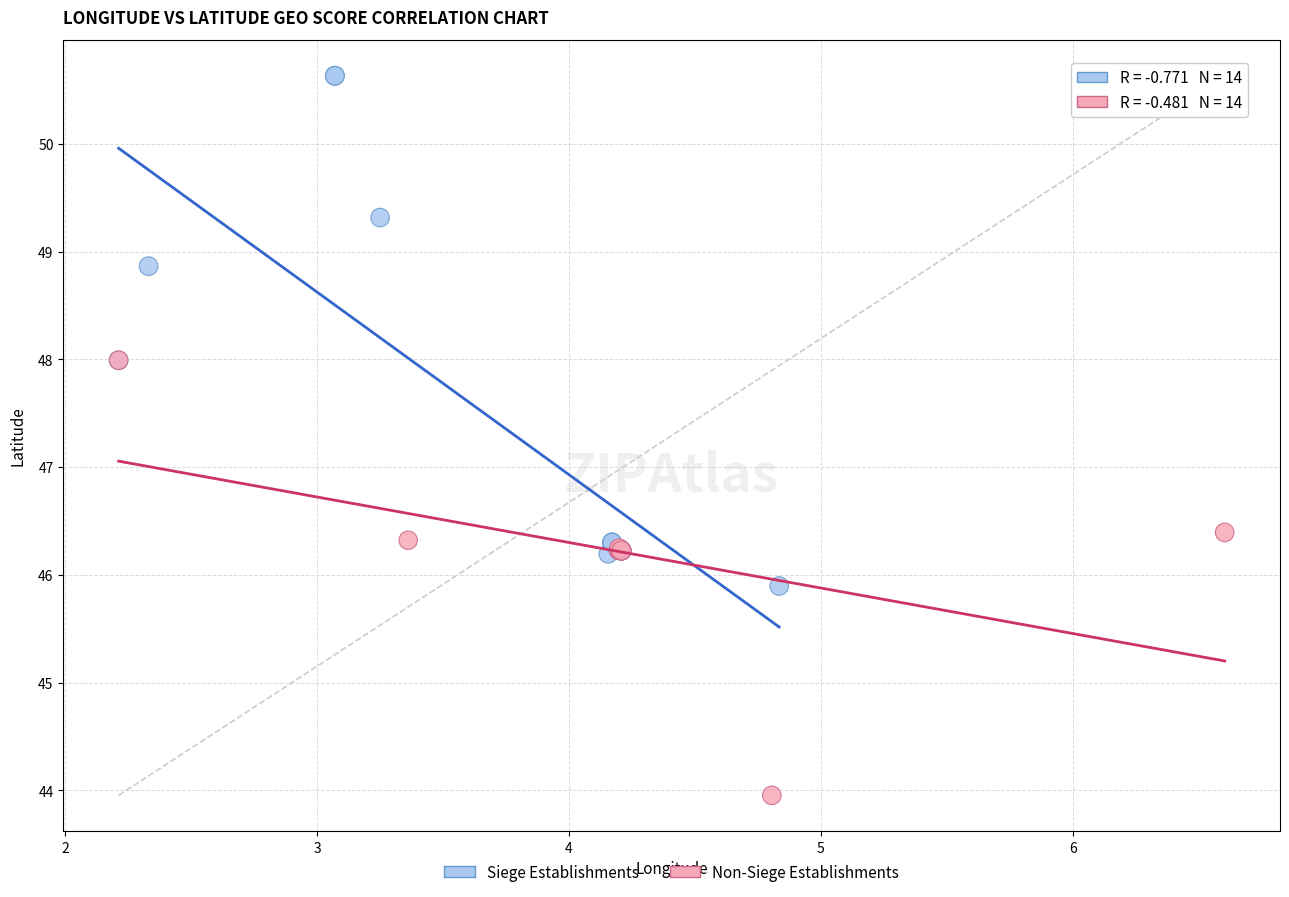

What are all the series names shown in the legend?

Siege Establishments, Non-Siege Establishments